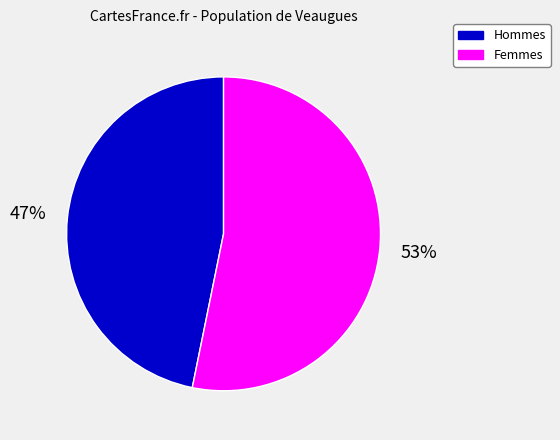

To the nearest percent, what is the difference between the largest and smallest slice percentages?

6%